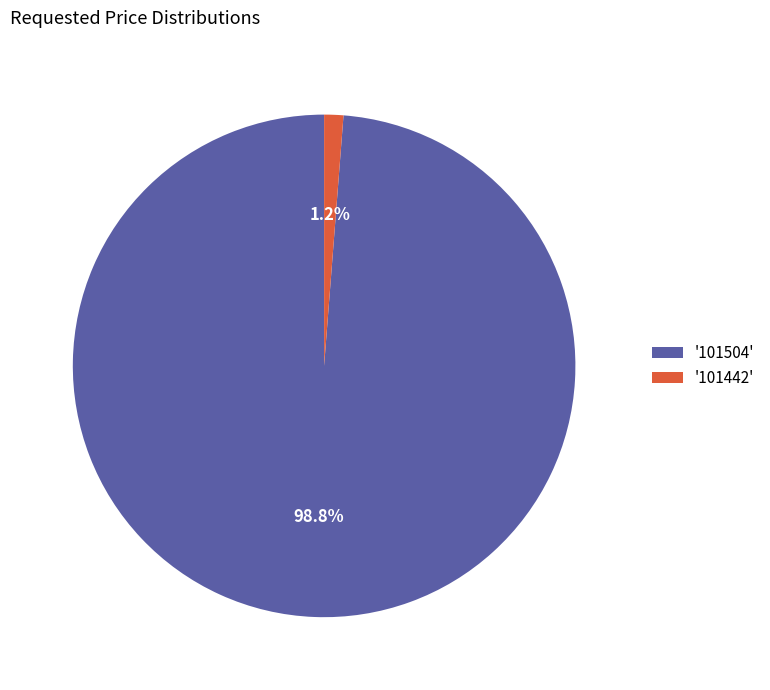

Rank the categories by value from lowest to highest.

'101442', '101504'